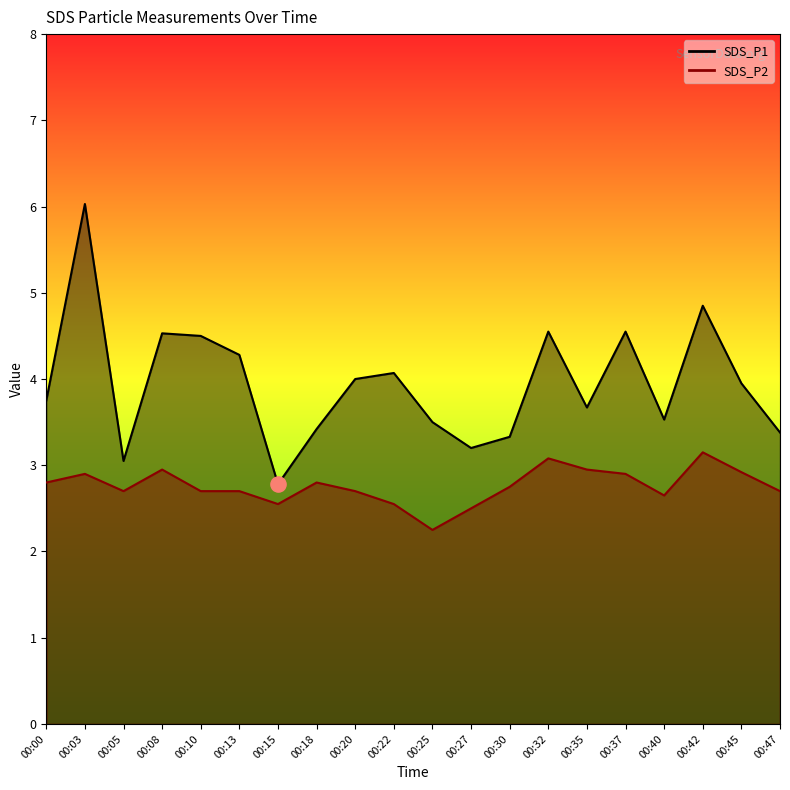

What are all the series names shown in the legend?

SDS_P1, SDS_P2